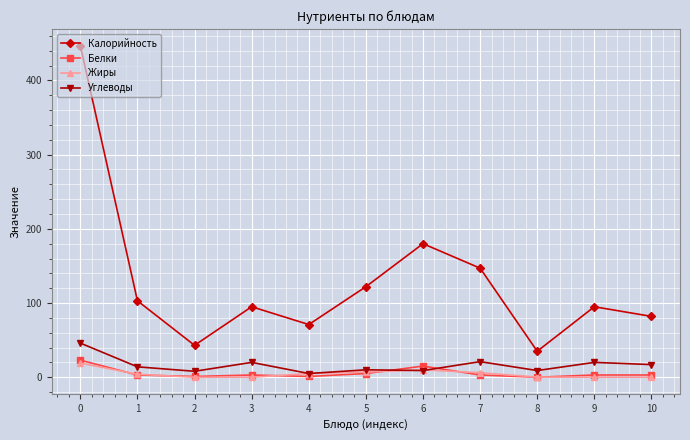

Does the chart have visible grid lines?

Yes